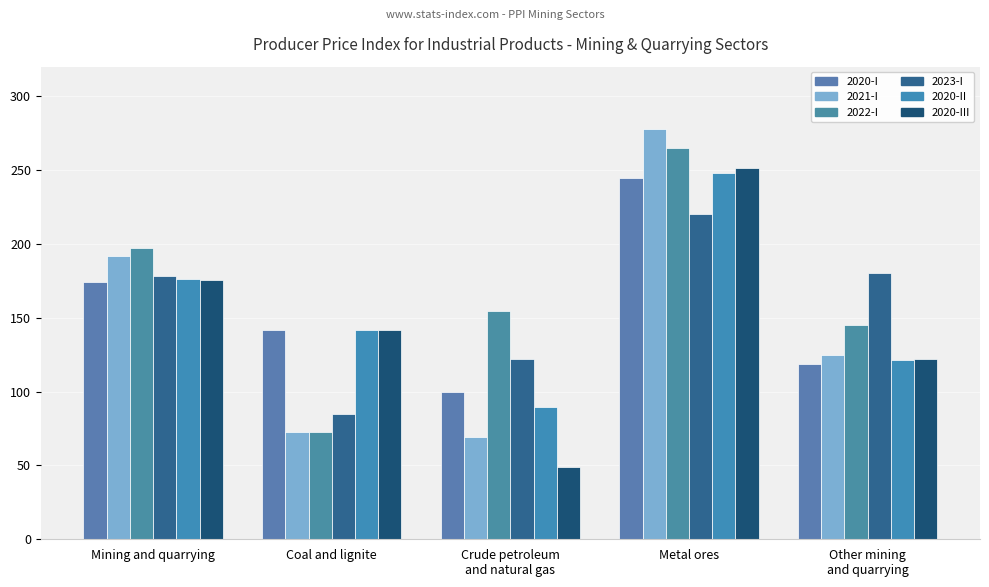

Which series has the widest spread of values?

2021-I